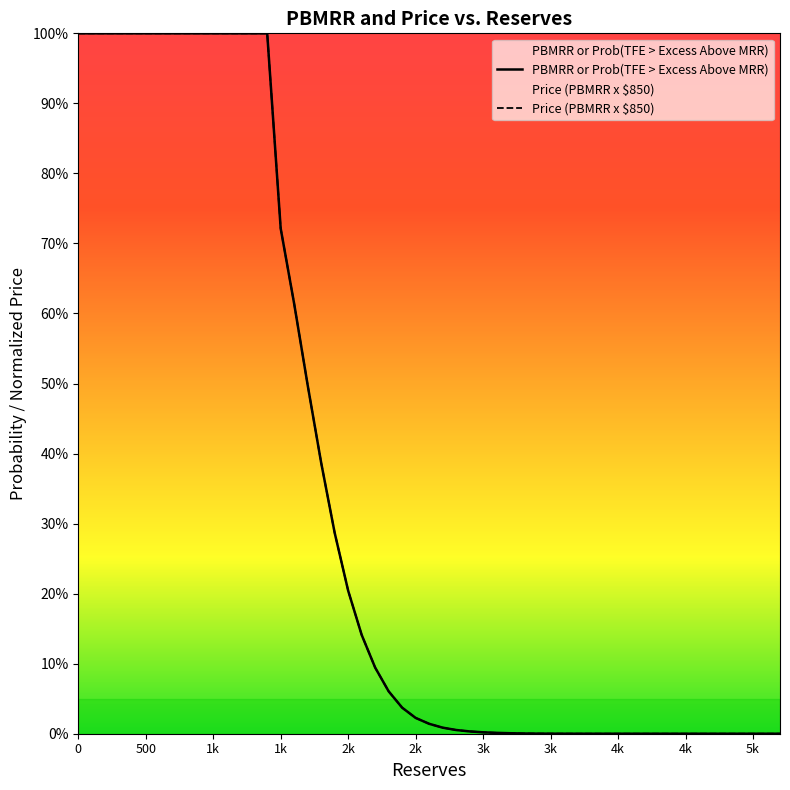

Between which two adjacent categories do PBMRR or Prob(TFE > Excess Above MRR) and Price (PBMRR x $850) first intersect?

3200 and 3300